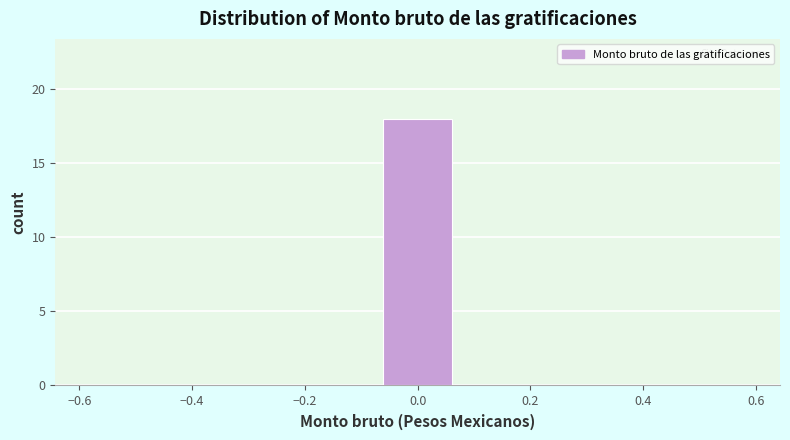

Which range on the x-axis has the tallest bar?

-0.08 to 0.08